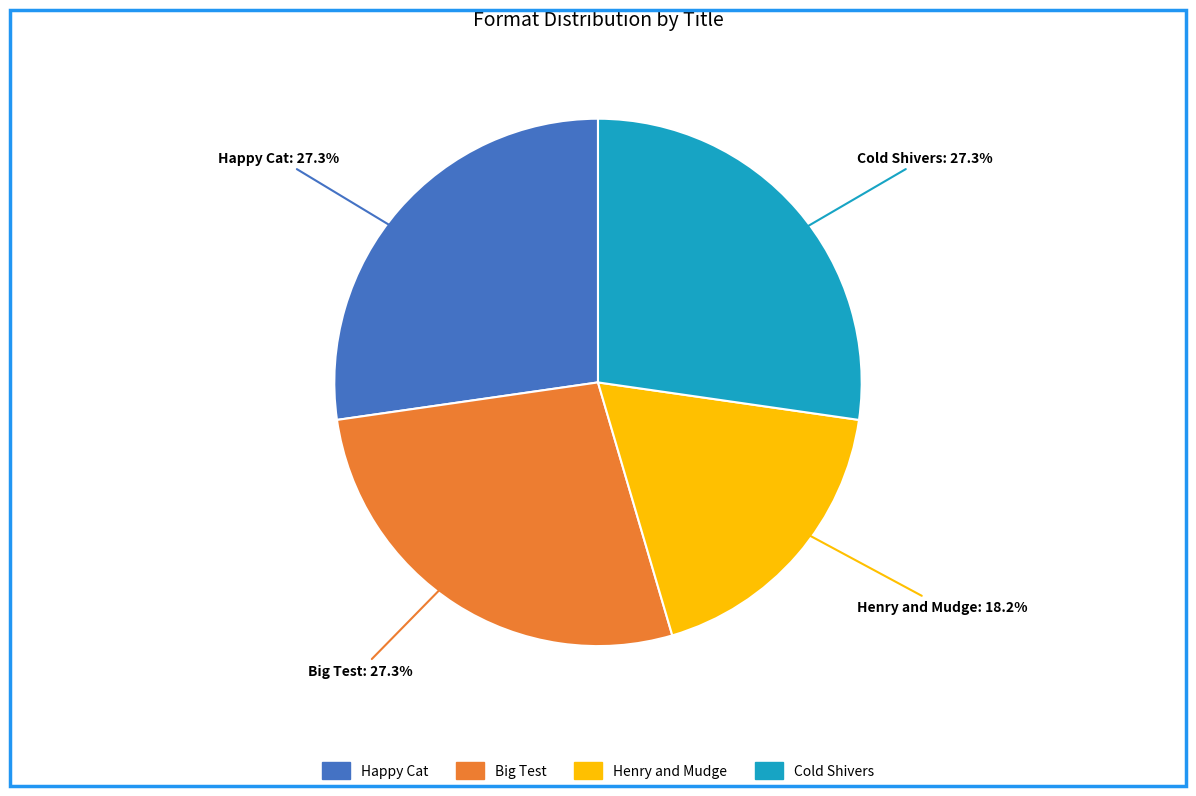

What is the ratio of the value at Henry and Mudge to the value at Big Test?

0.7